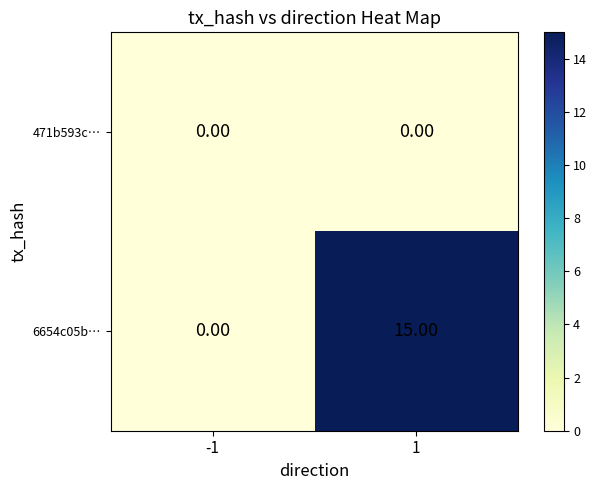

Is the value of 6654c05b… at 1 greater than the value of 471b593c… at -1?

Yes